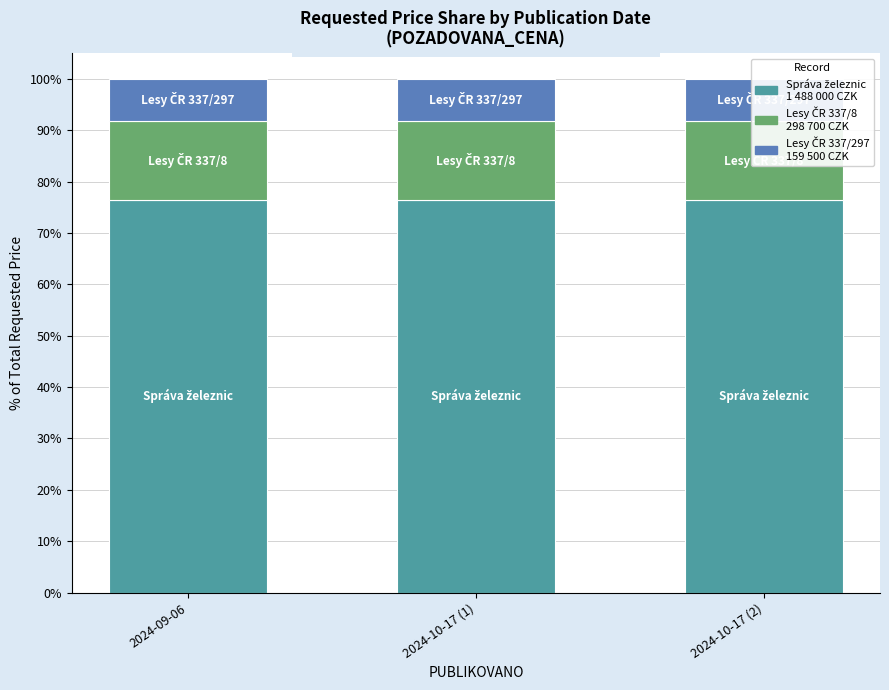

What position from the left is 2024-10-17 (2)?

3